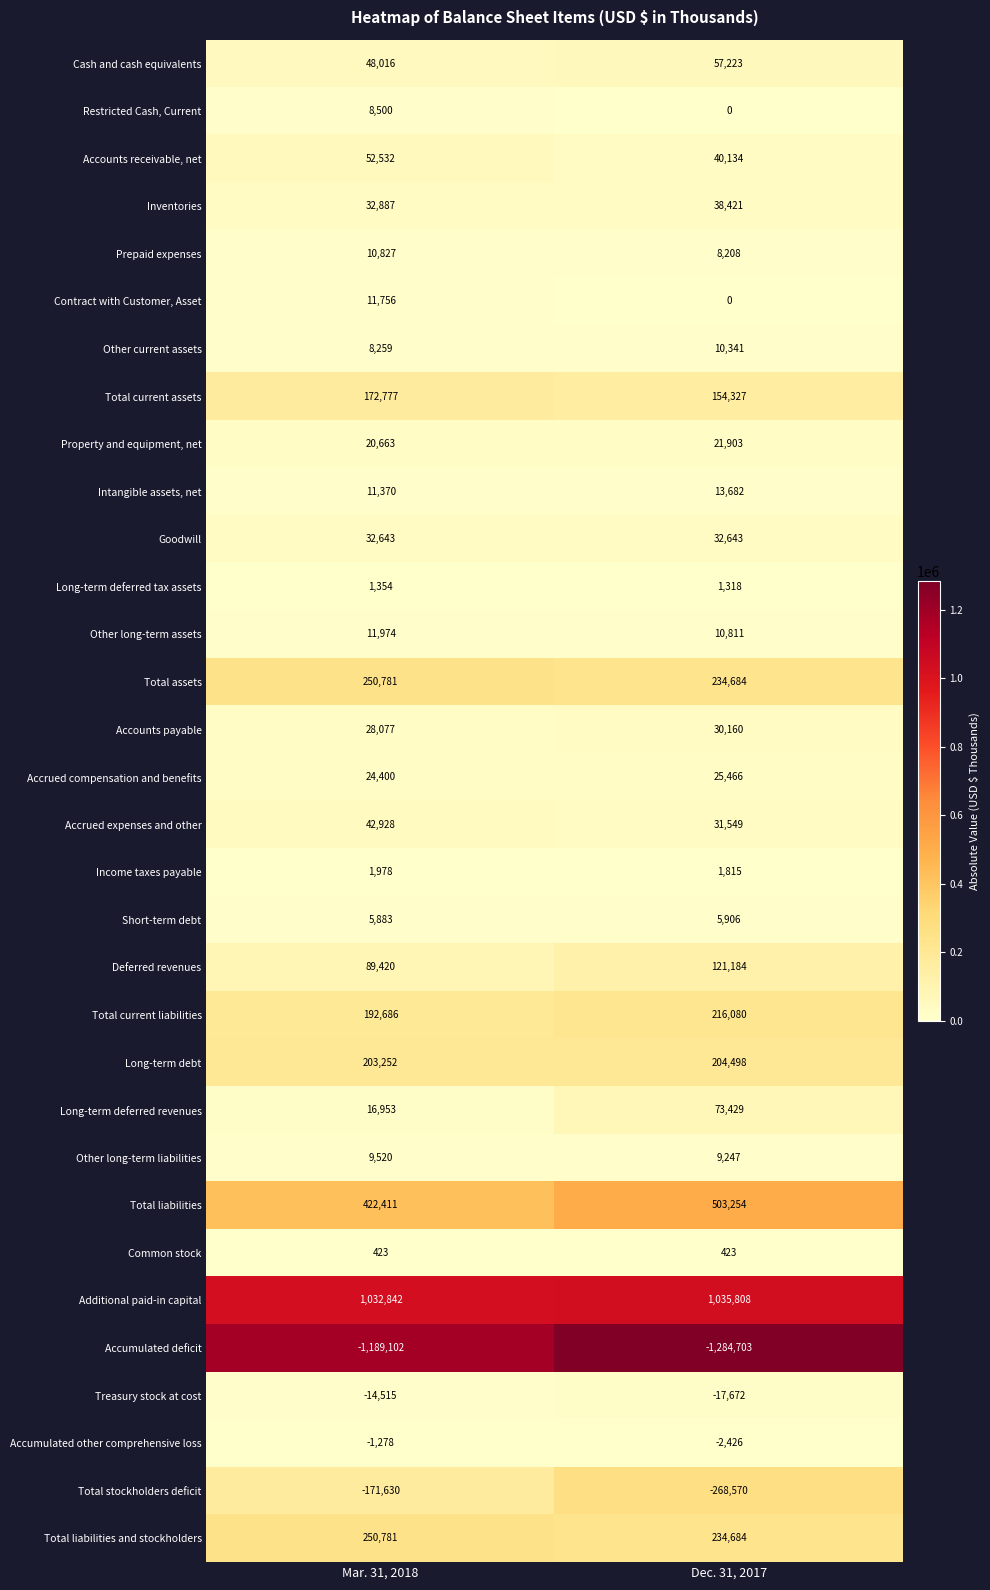

What is the difference between the maximum and minimum values in the Total current assets series?

18450